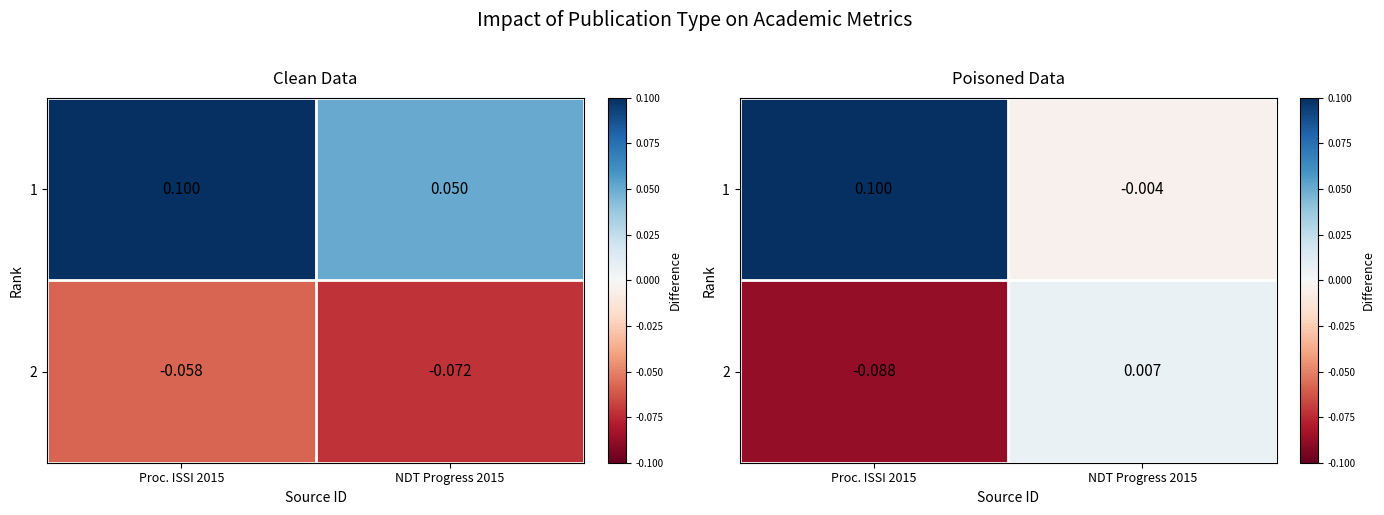

True or false: 1 has a value of -0.0 at NDT Progress 2015.

True